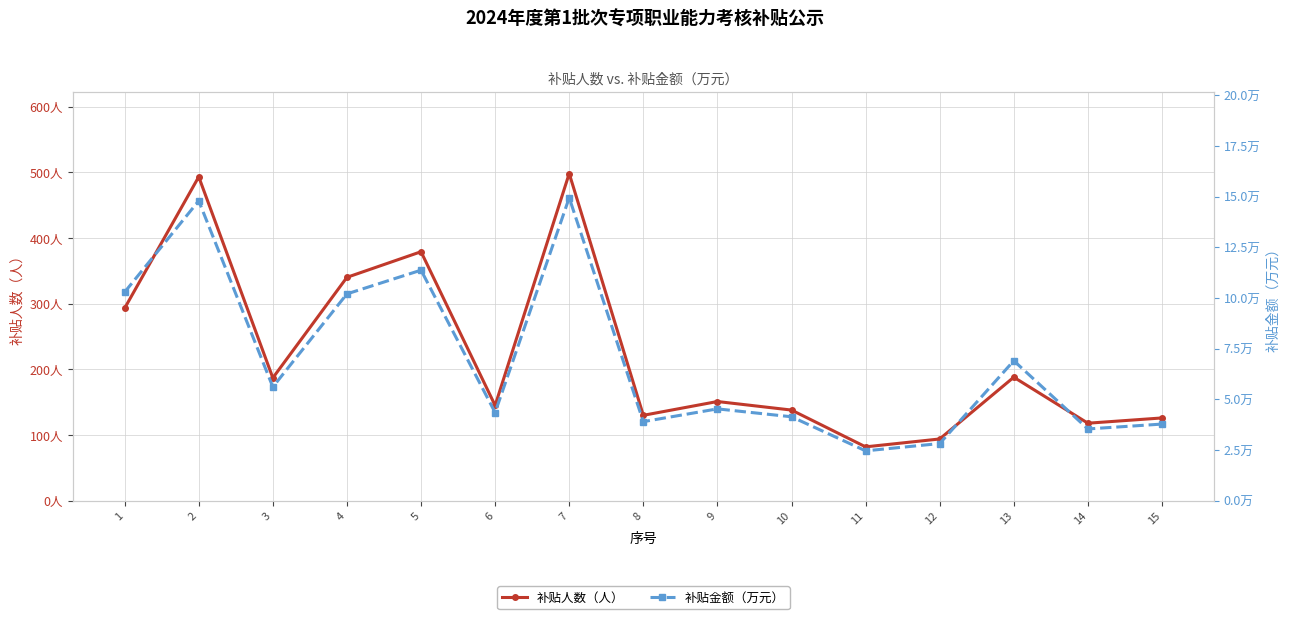

Which series has the widest spread of values?

补贴人数（人）